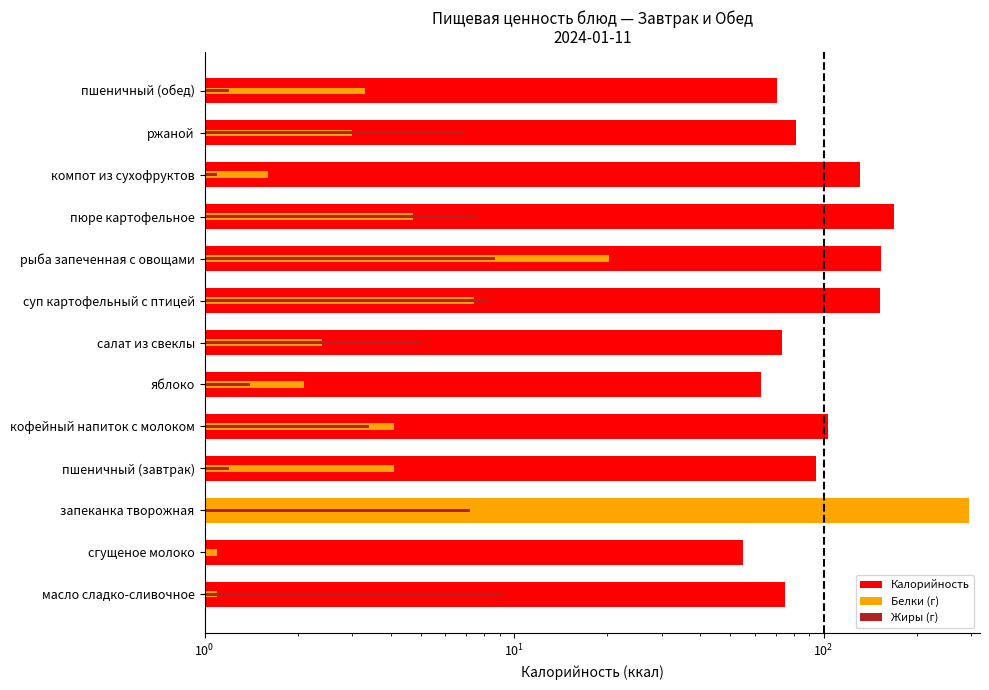

List the series in order of their peak value, lowest first.

Жиры (г), Белки (г), Калорийность